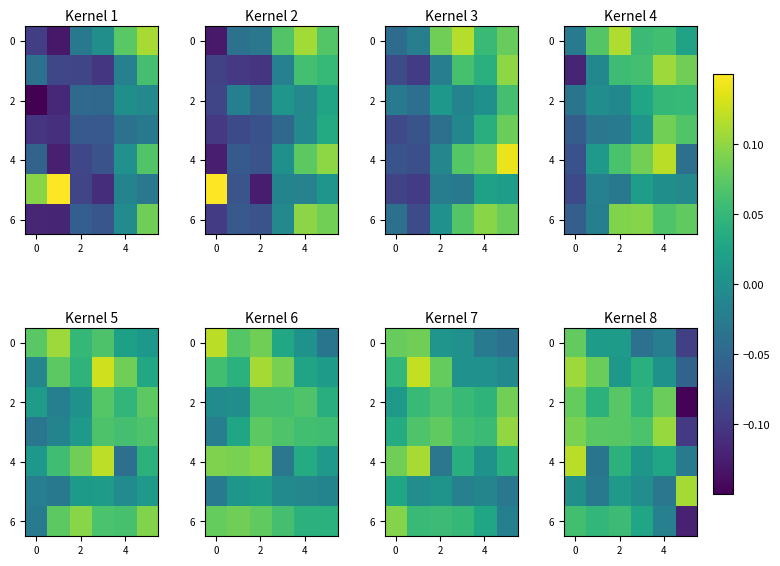

Which category has the lowest value across all series?

5